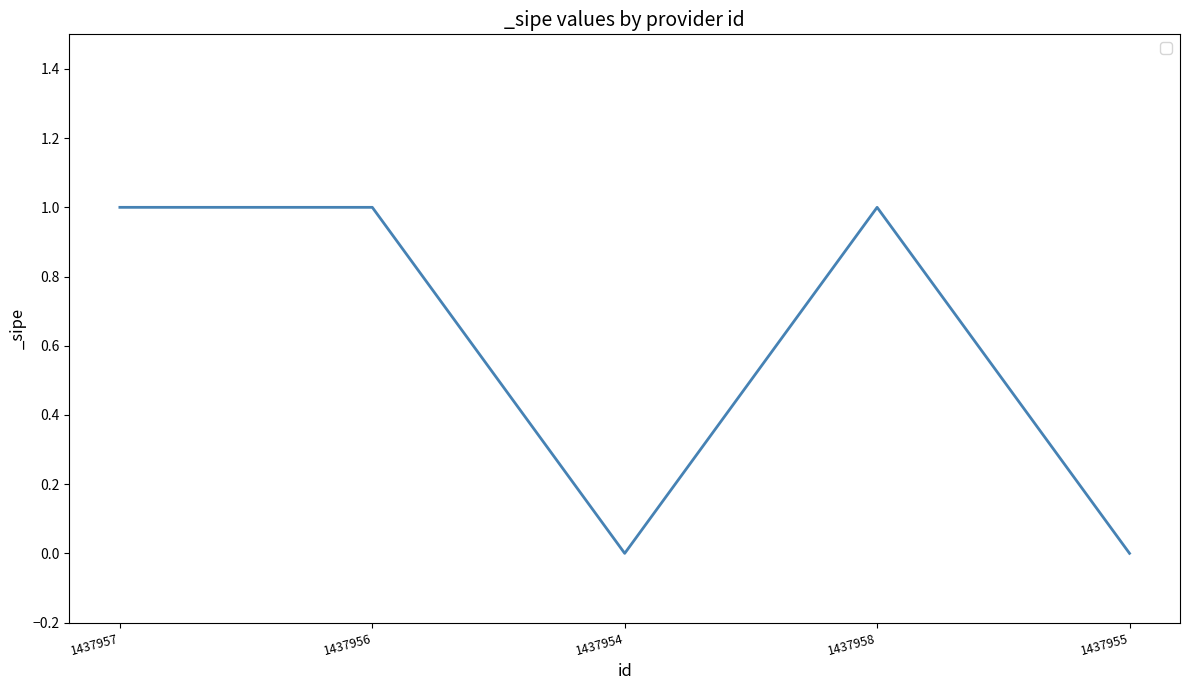

The value at 1437958 is 2. True or false?

False